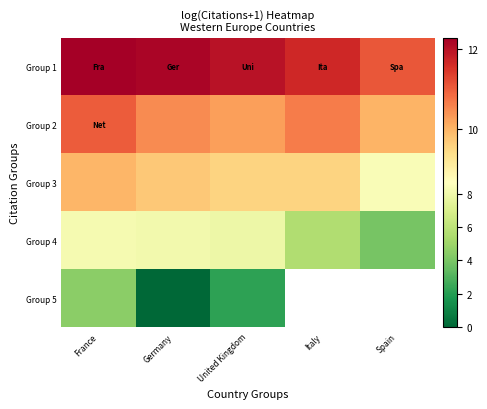

At which category does the chart reach its peak across all series?

France